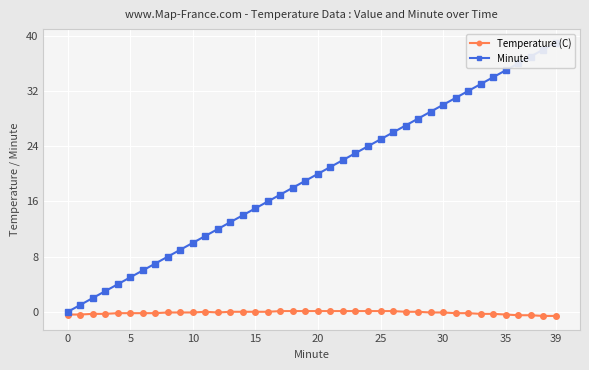

Which series has the widest spread of values?

Minute